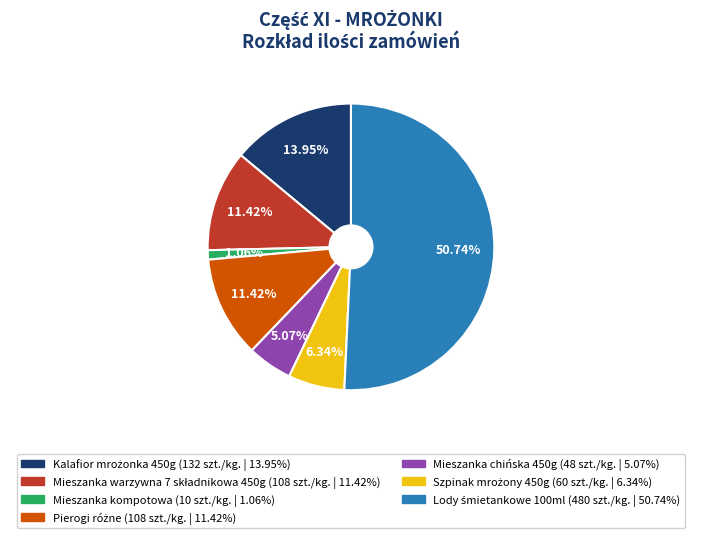

Approximately how many times larger is the value at Mieszanka chińska 450g compared to Mieszanka kompotowa?

4.8